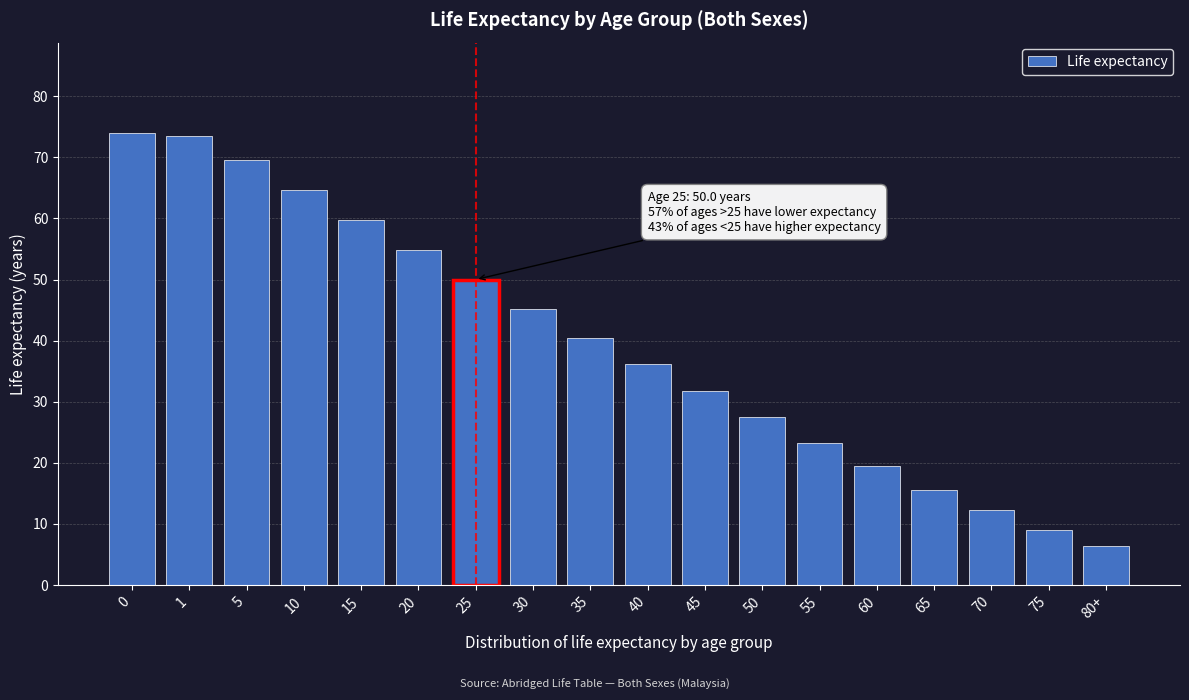

Reading left to right, extract all data points from this chart.

0=74.0	1=73.5	5=69.6	10=64.7	15=59.7	20=54.9	25=50.0	30=45.2	35=40.5	40=36.1	45=31.8	50=27.5	55=23.3	60=19.5	65=15.6	70=12.2	75=9.0	80+=6.4